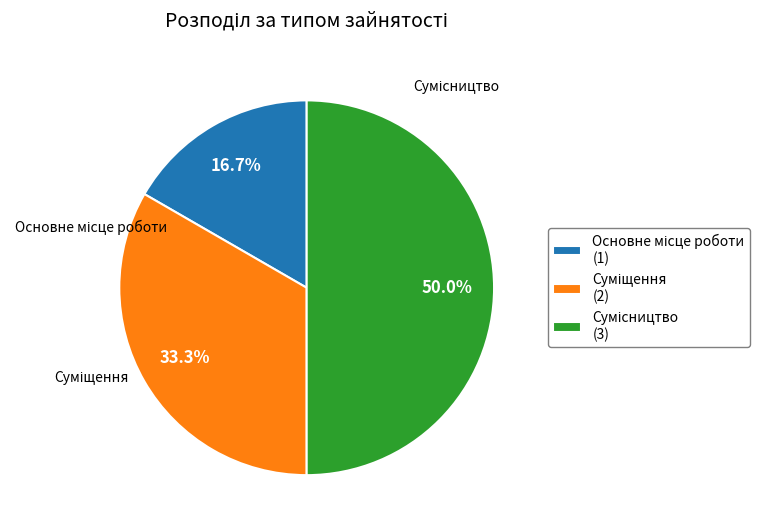

Rank the categories by value from lowest to highest.

Основне місце роботи, Суміщення, Сумісництво